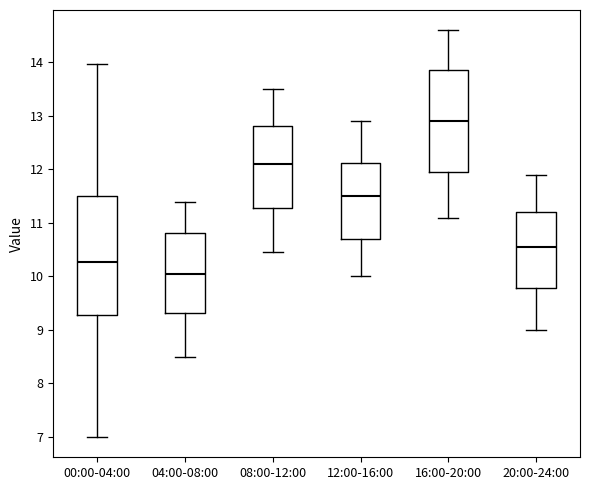

Where is the upper edge of the box for 04:00-08:00 on the y-axis? The values are not printed on the chart, so give them approximately, as read against the axis.

10.8